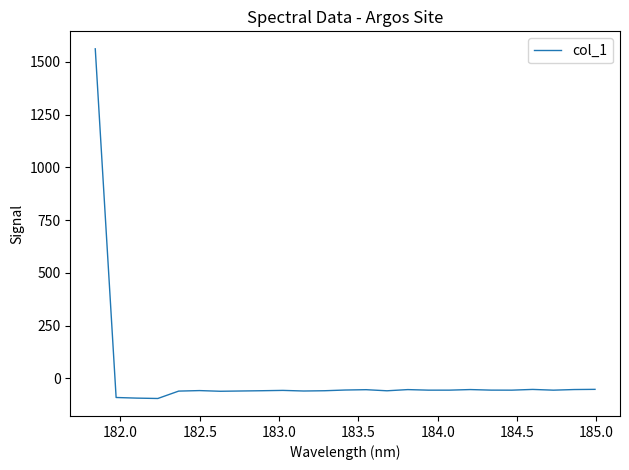

What is the difference between the maximum and minimum values?

1658.0